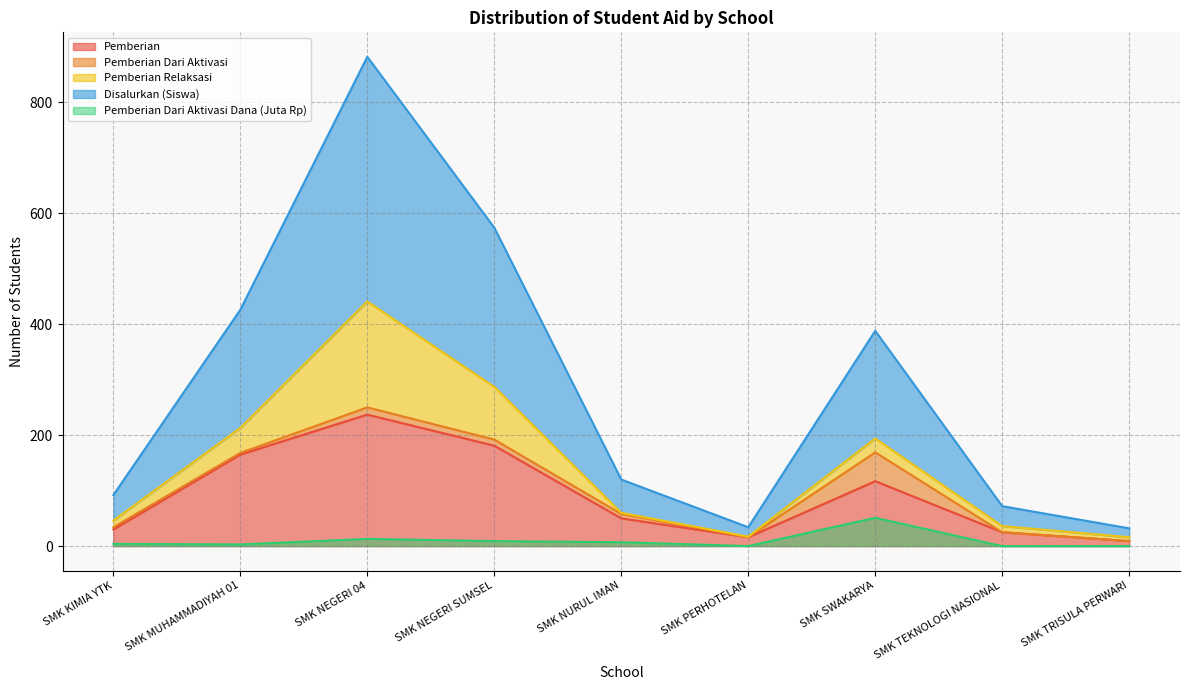

Which series changed the most between SMK NEGERI 04 and SMK NEGERI SUMSEL?

Disalurkan (Siswa)